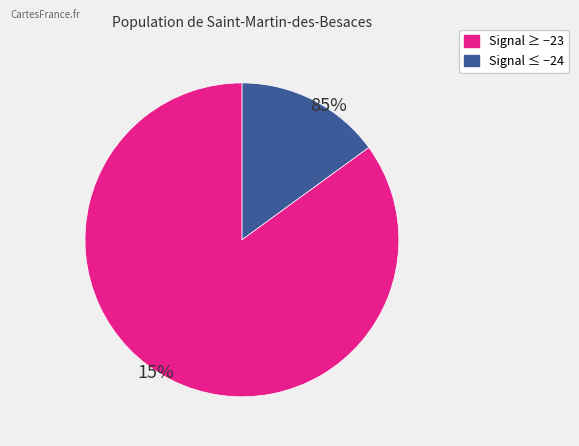

The -23 slice represents 16% of the pie. True or false?

False